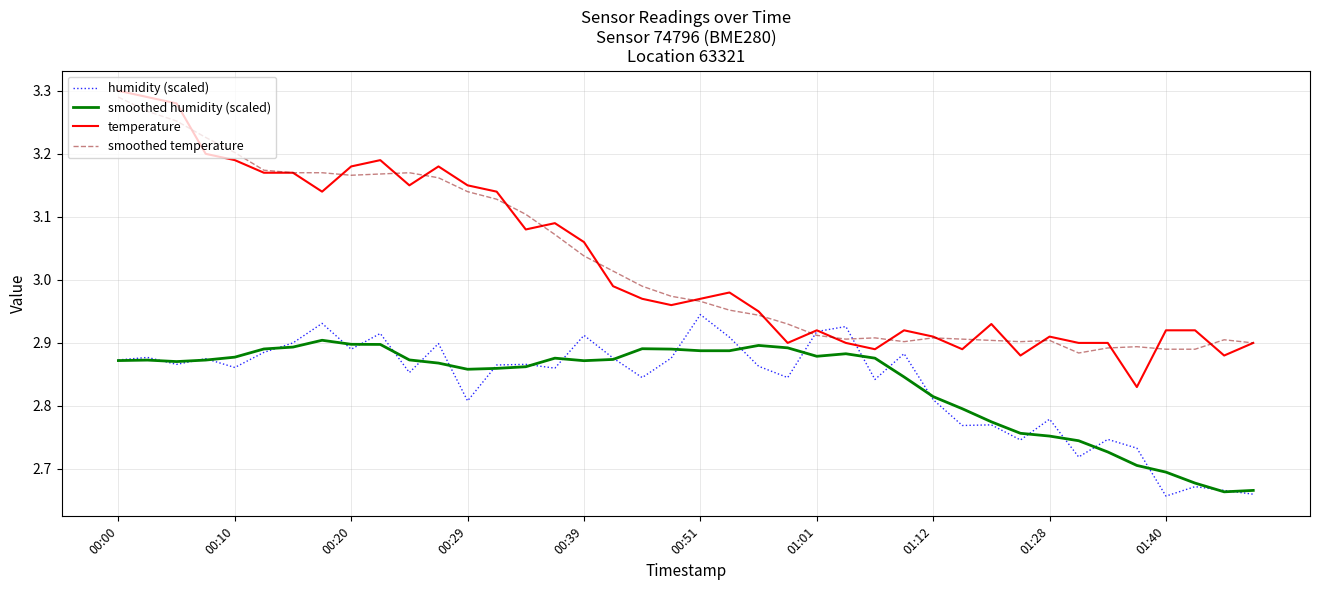

Which series has the widest spread of values?

temperature